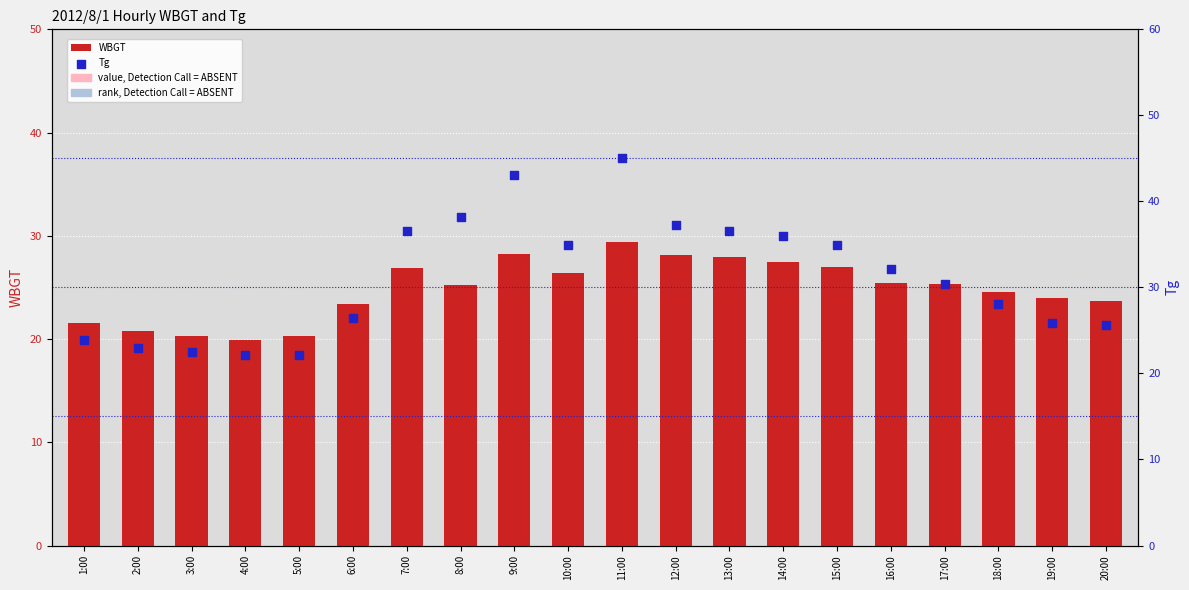

Which series has the largest total across all categories?

Tg